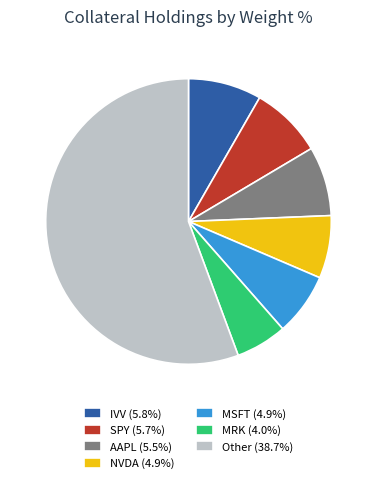

Is the sum of SPY (5.7%) and MSFT (4.9%) greater than half?

No